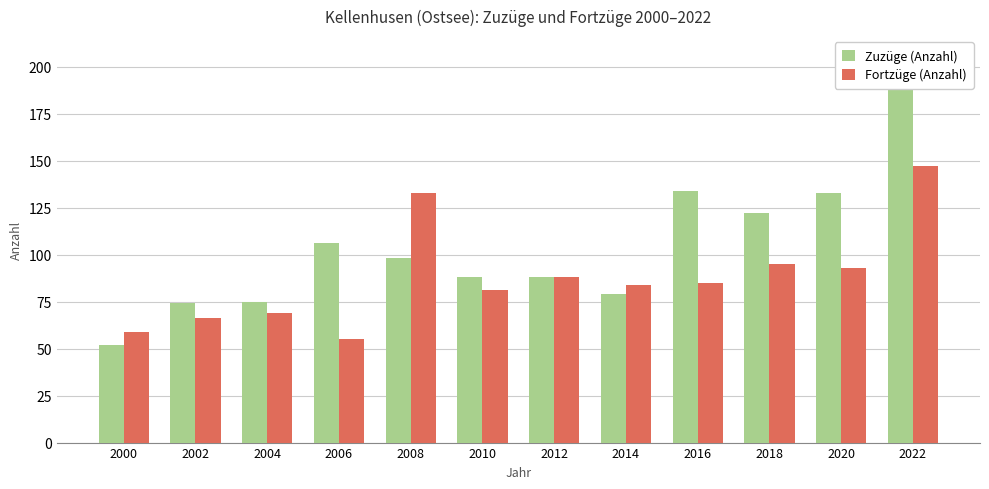

At how many categories does at least one series exceed 82?

9